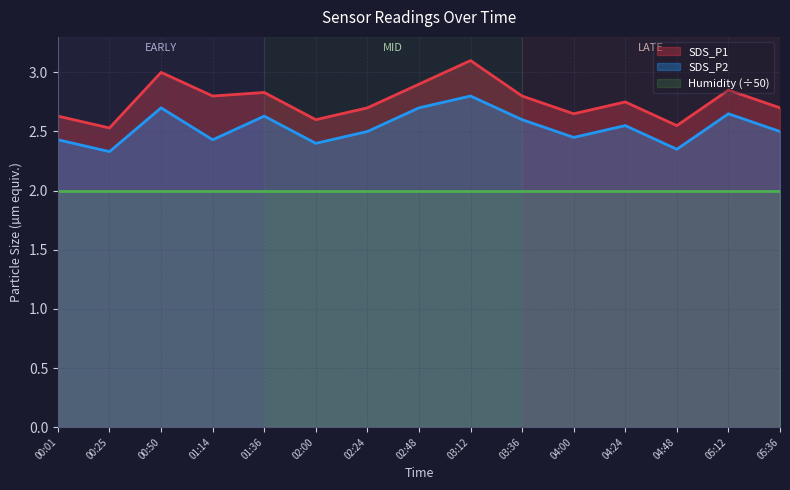

The SDS_P1 series shows 3.7 at 00:01. True or false?

False